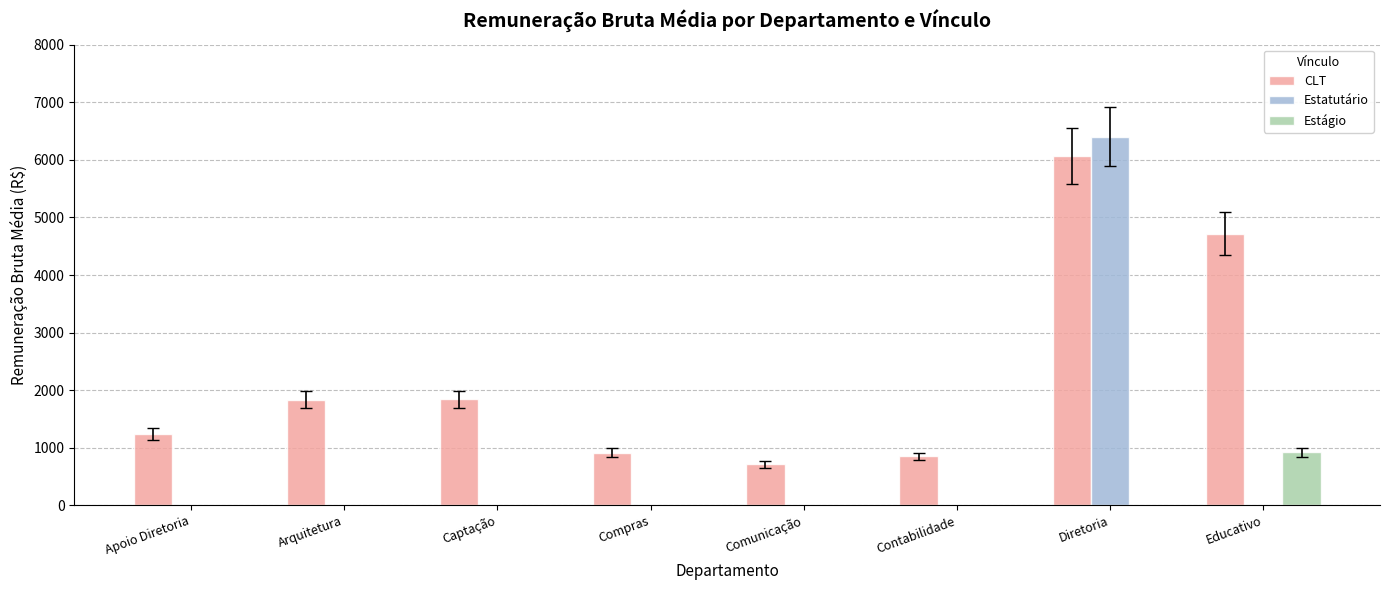

Which series has the largest range (max minus min)?

Estatutário